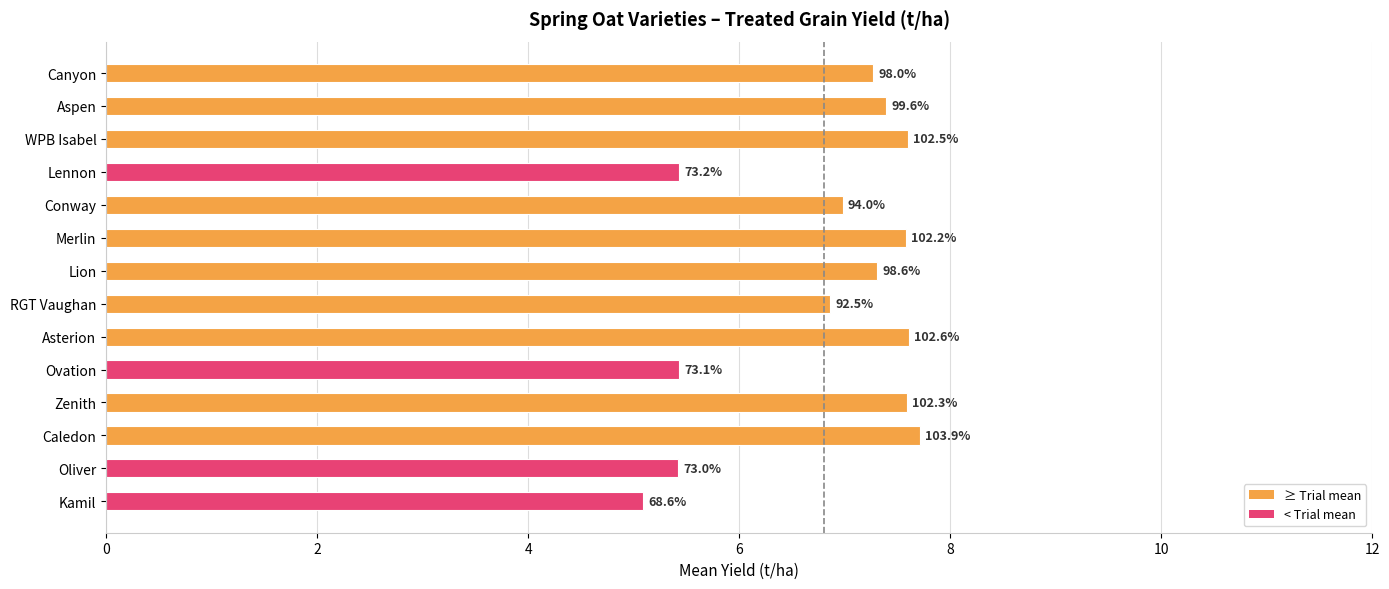

What is the minimum value shown in the chart?

5.1